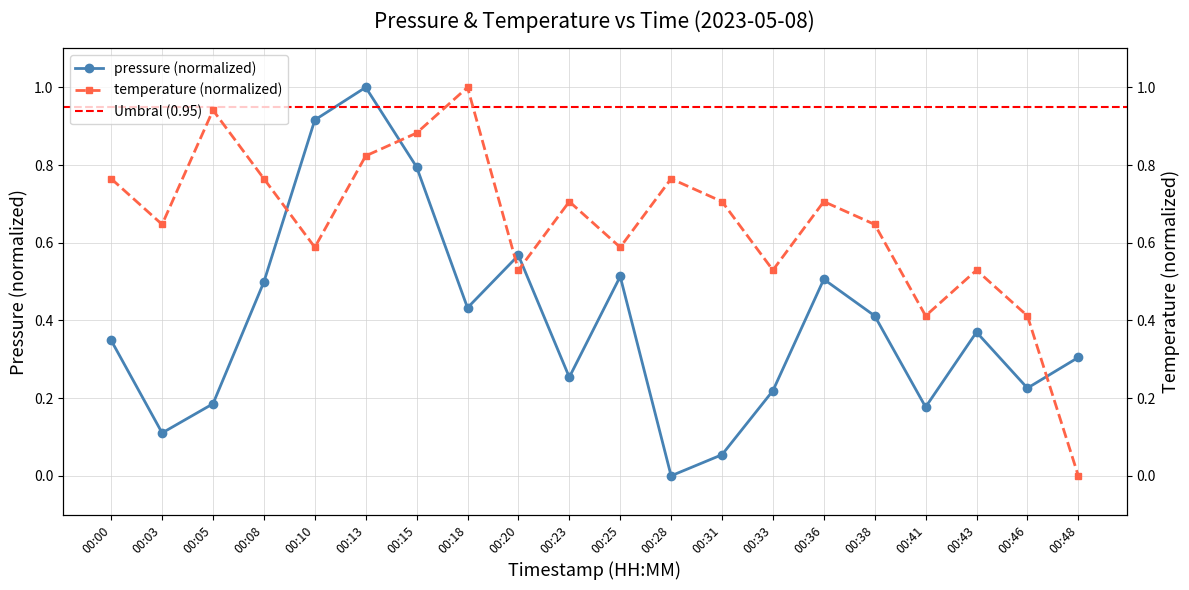

Which label corresponds to the smallest value in the chart?

00:28